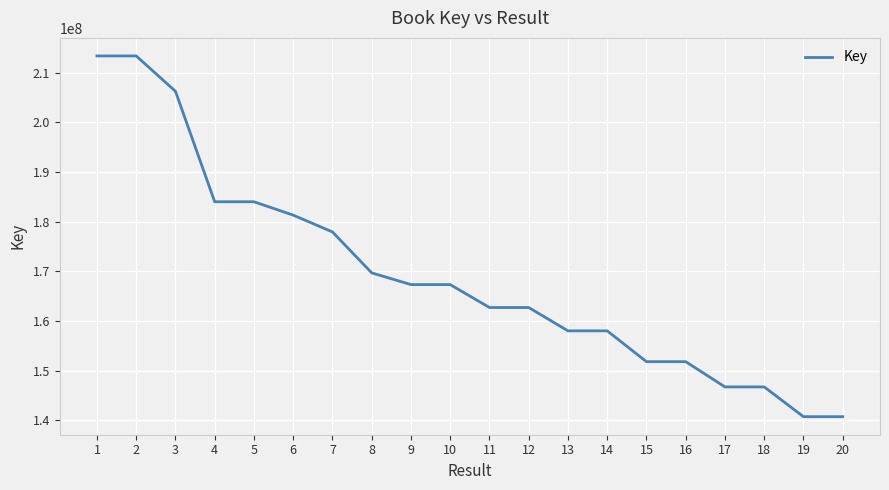

True or false: there are more than 0 points higher than both neighbors.

True